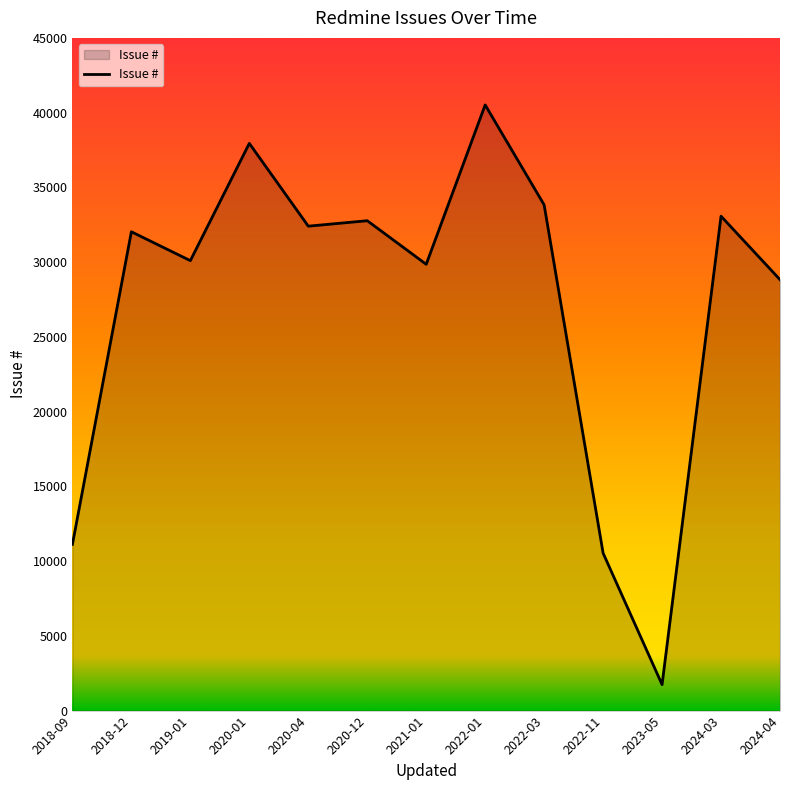

Which label corresponds to the smallest value in the chart?

2023-05